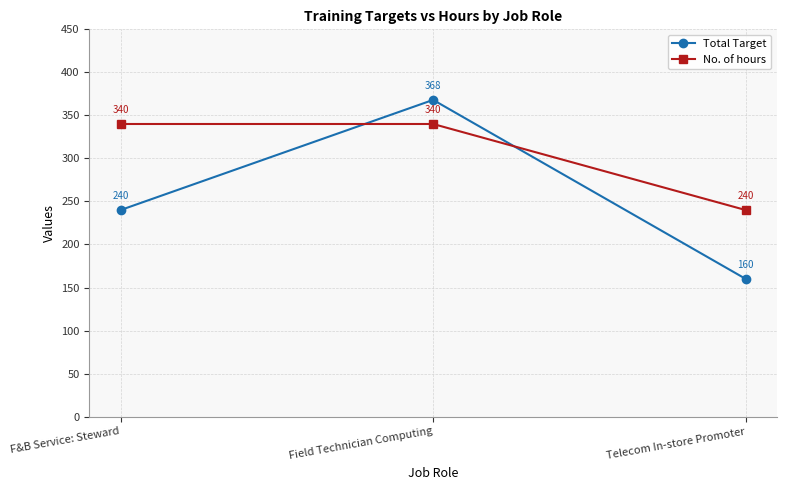

Which series has the largest total across all categories?

No. of hours